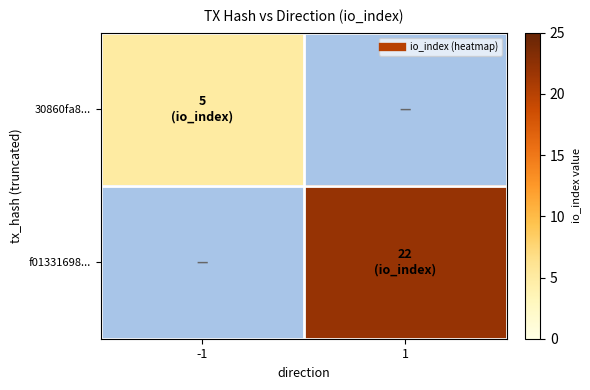

The f01331698... series shows 22.0 at 1. True or false?

True